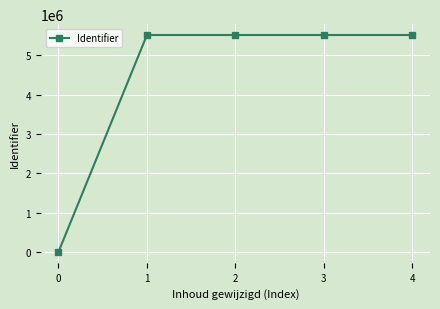

What is the greatest value displayed?

5515801